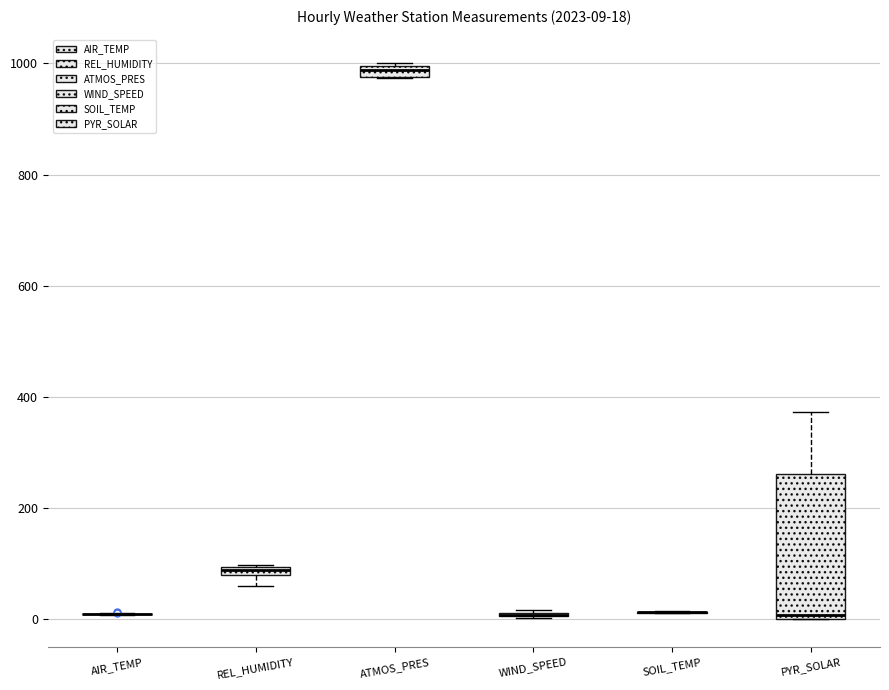

Which box is the tallest, from its lower edge to its upper edge?

PYR_SOLAR